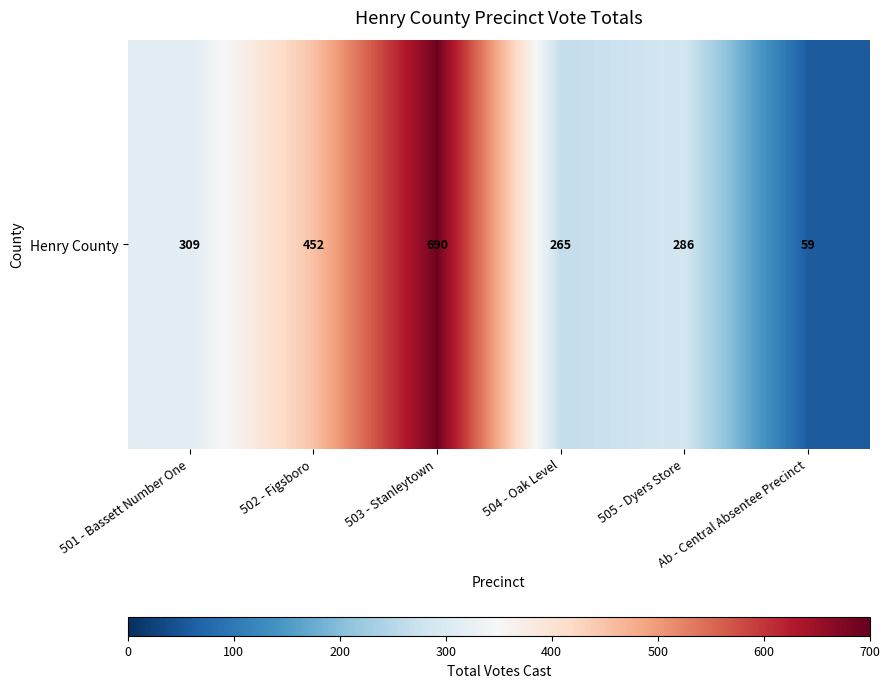

The value at Ab - Central Absentee Precinct is 81. True or false?

False